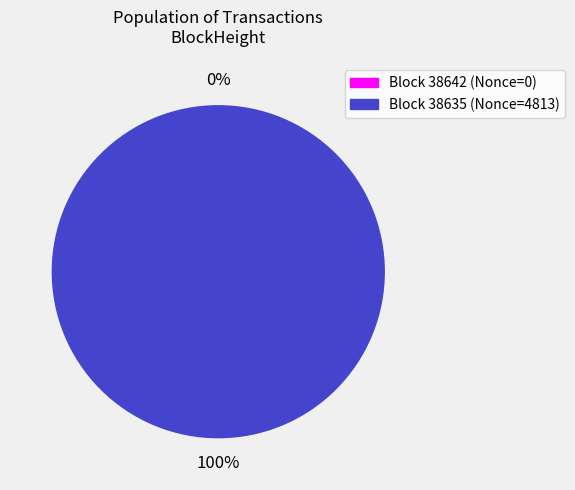

Which category has the biggest portion of the pie?

38635